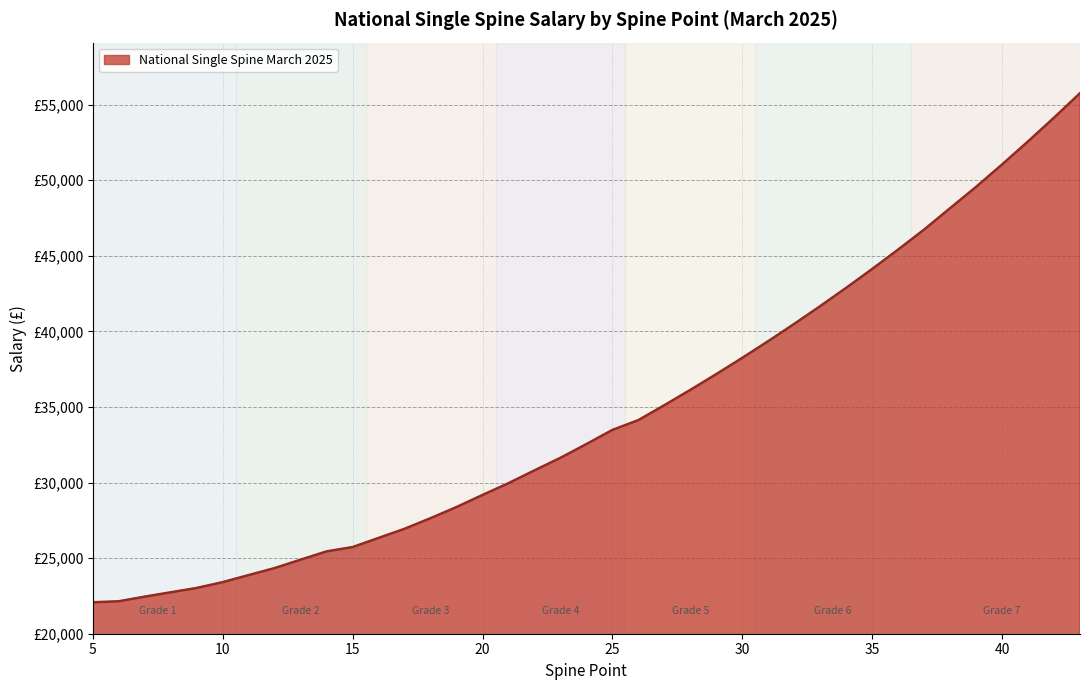

What is the sum of all values?

1349772